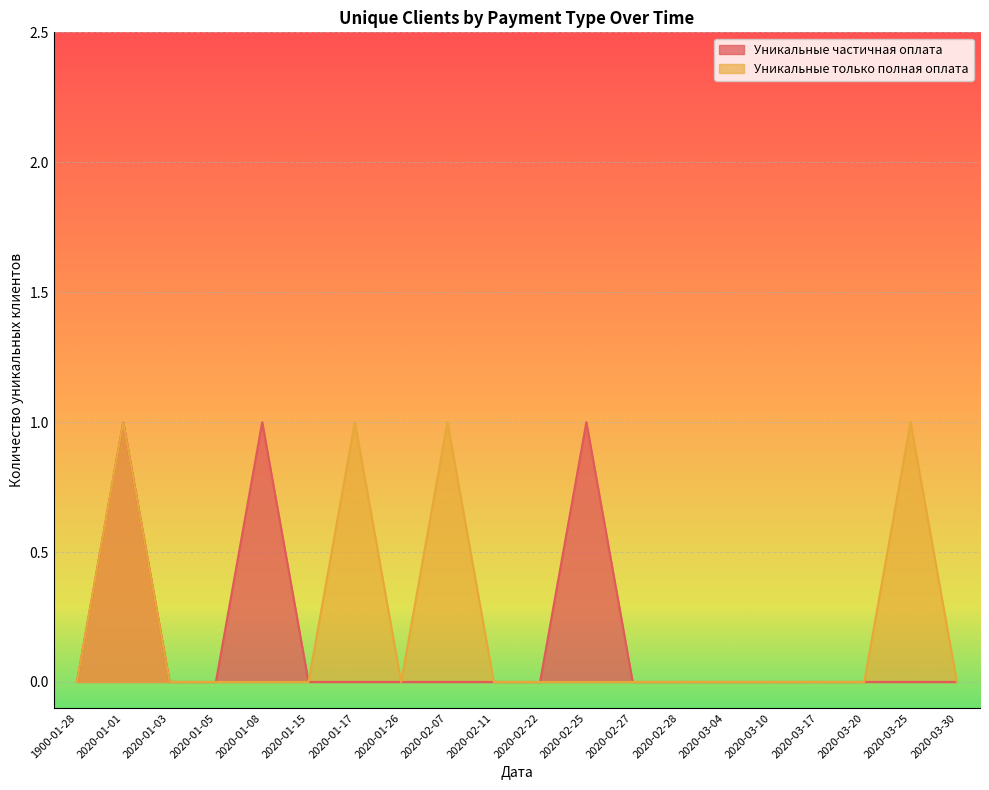

True or false: Уникальные только полная оплата and Уникальные частичная оплата cross at least once.

True